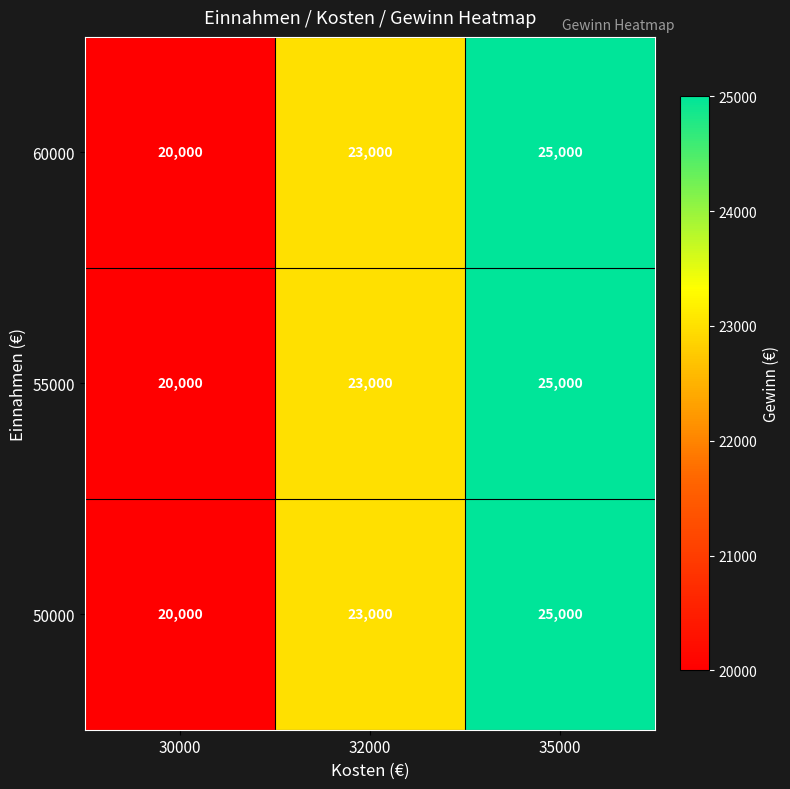

What is the difference between the maximum and minimum values in the 50000 series?

5000